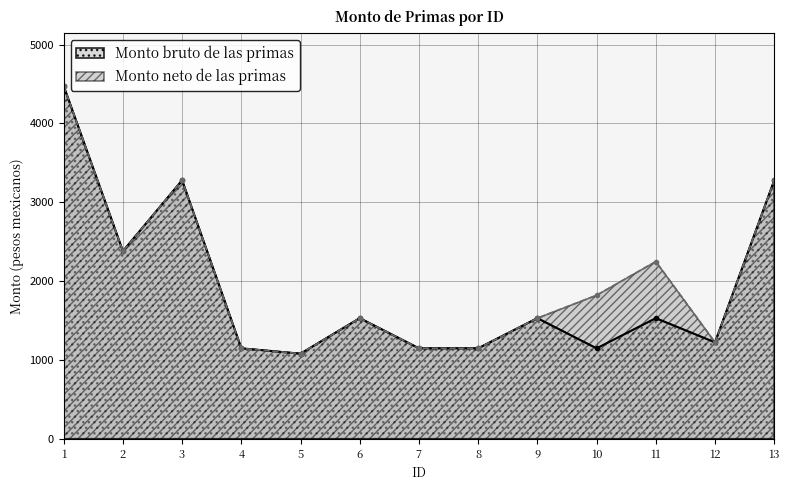

True or false: Monto bruto de las primas and Monto neto de las primas intersect in this chart.

False